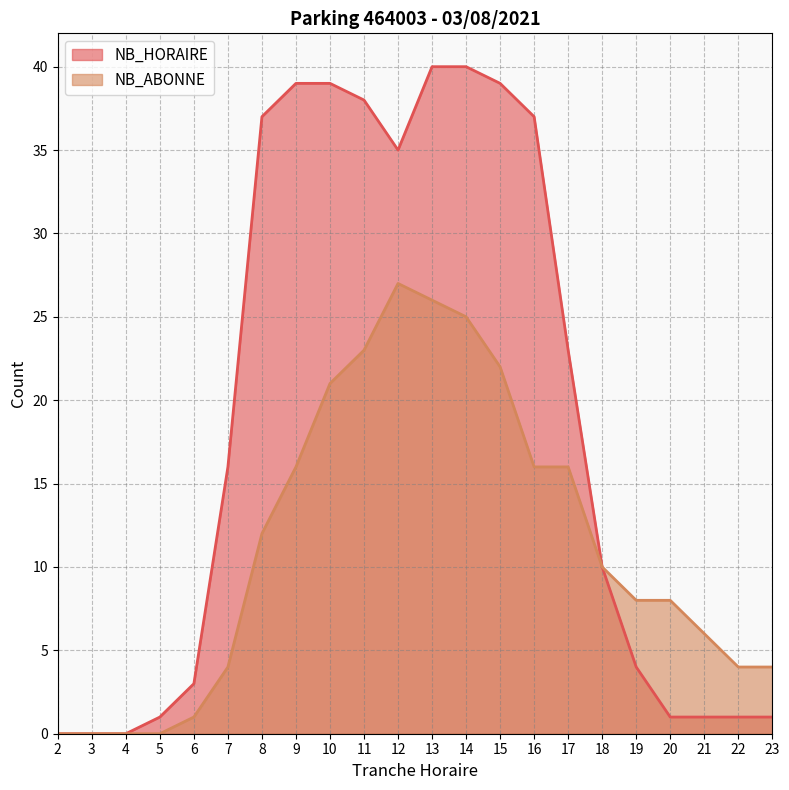

How many data points in NB_ABONNE are less than 10?

11